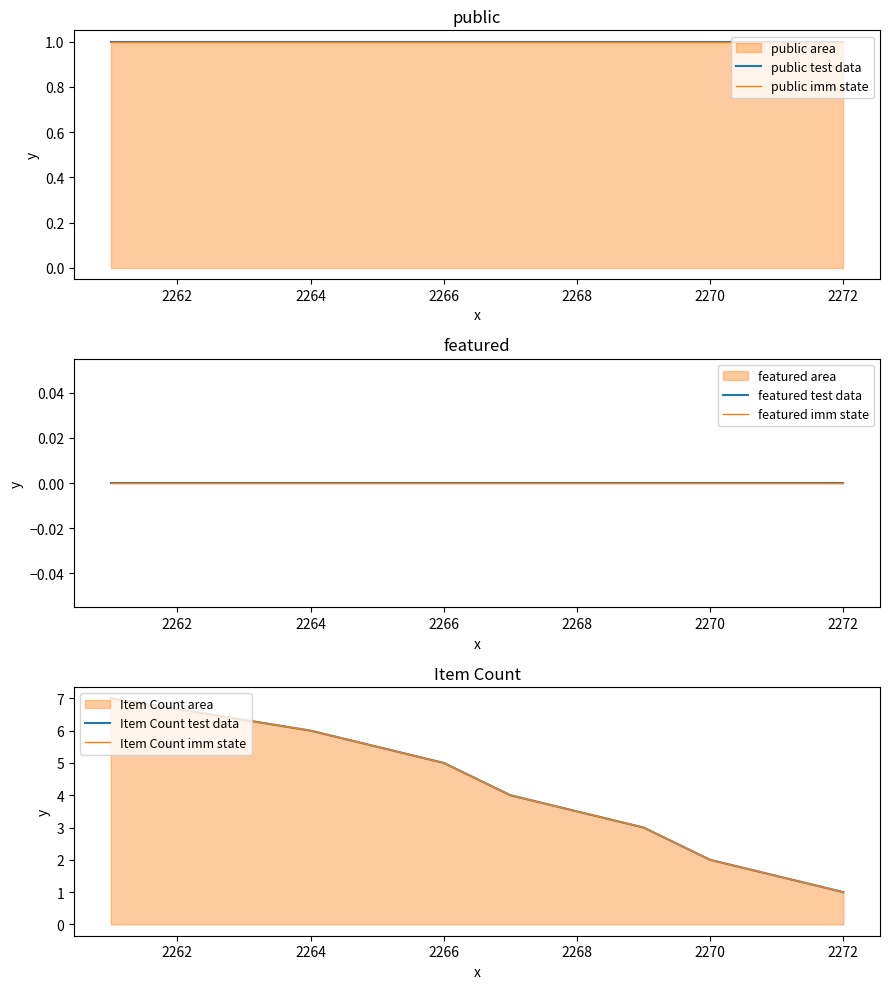

How many categories are shown in the chart?

7